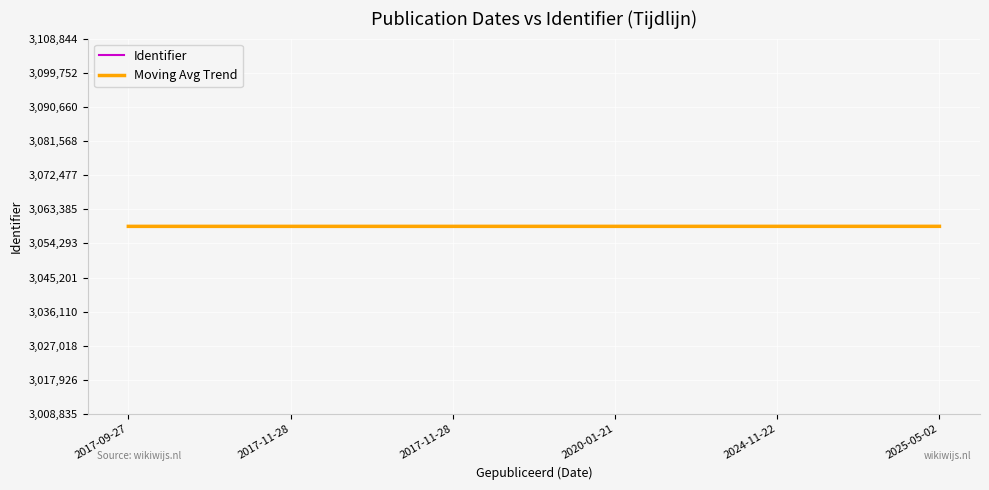

What value does the Moving Avg Trend series have at 2017-09-27?

3058835.0